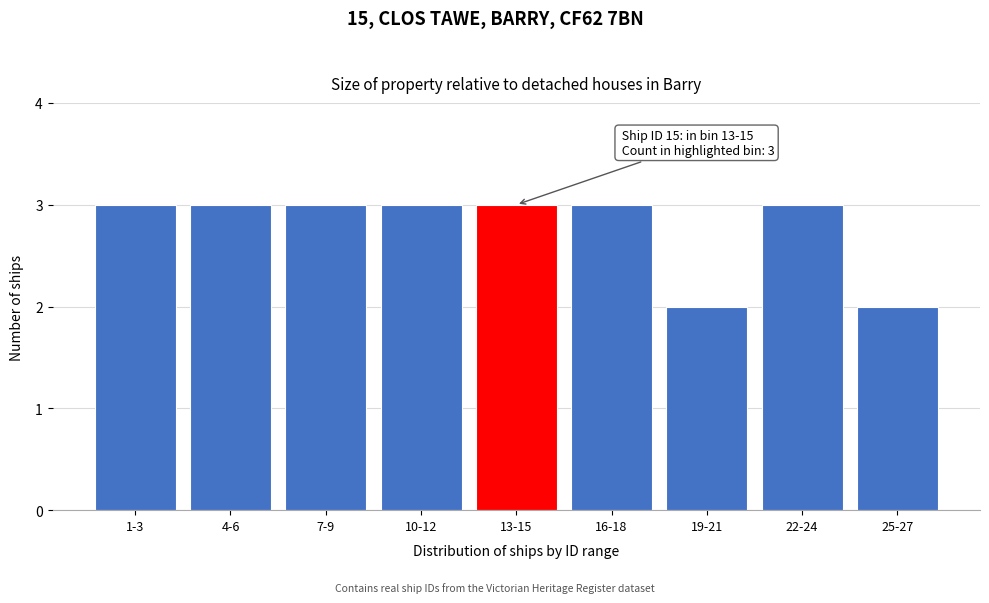

Reading left to right, list all the values displayed in this chart.

3	3	3	3	3	3	2	3	2